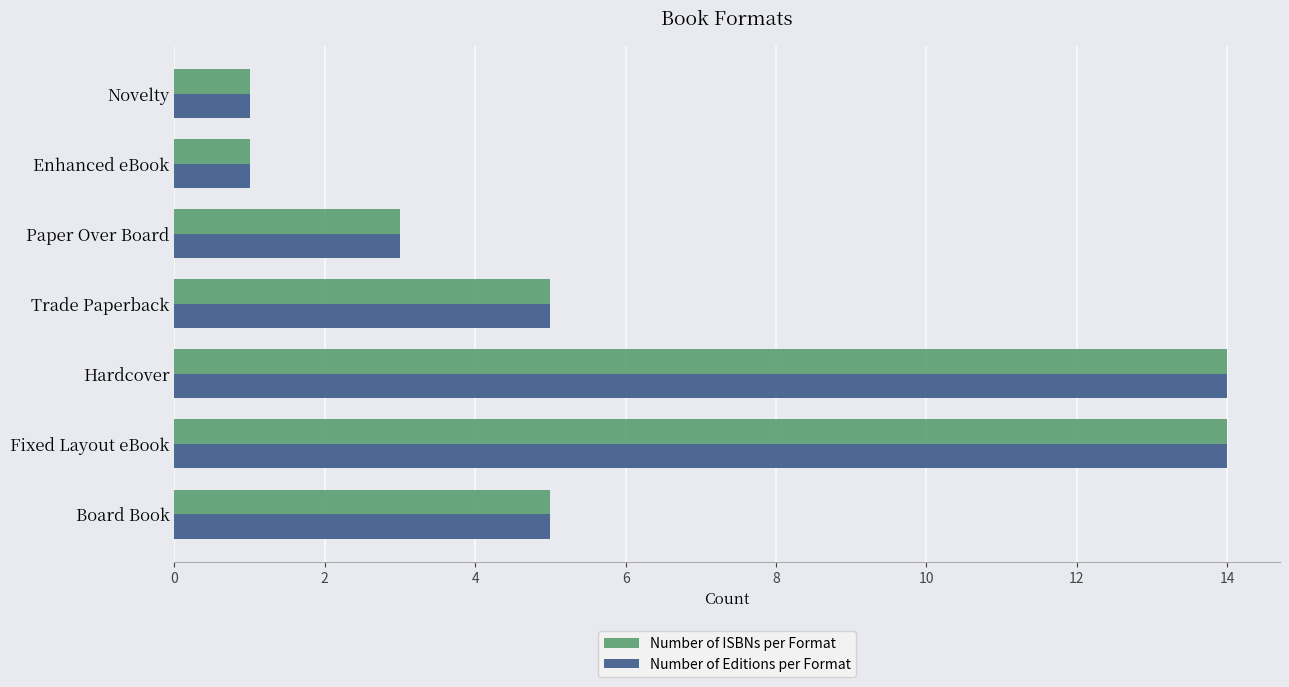

Is the value of Number of ISBNs per Format at Hardcover greater than the value of Number of Editions per Format at Paper Over Board?

Yes